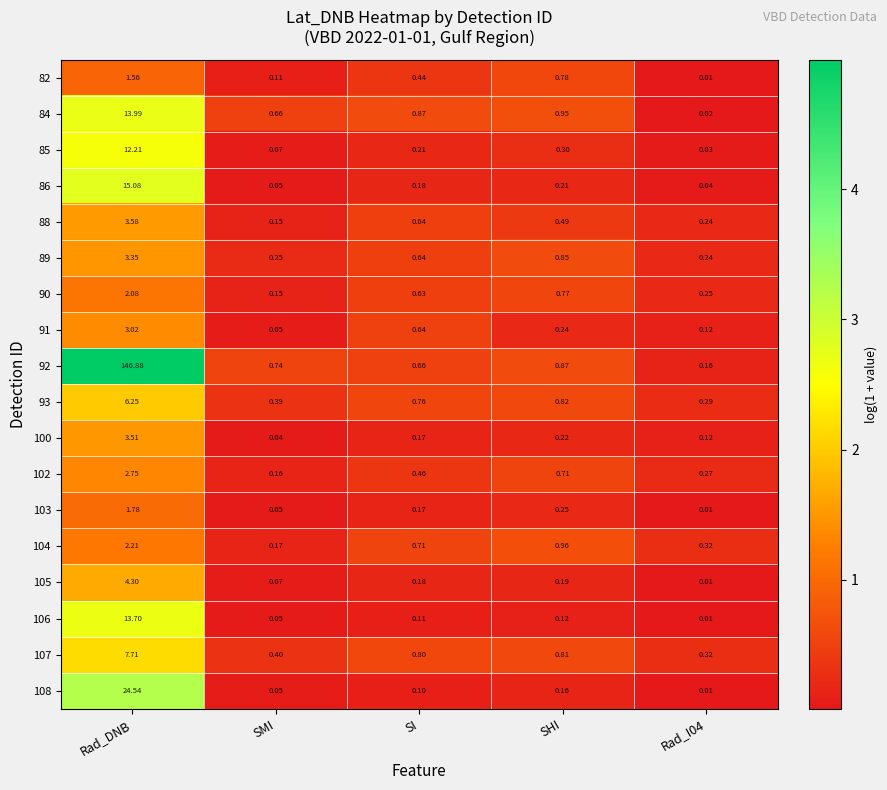

What is the greatest value displayed?

146.9